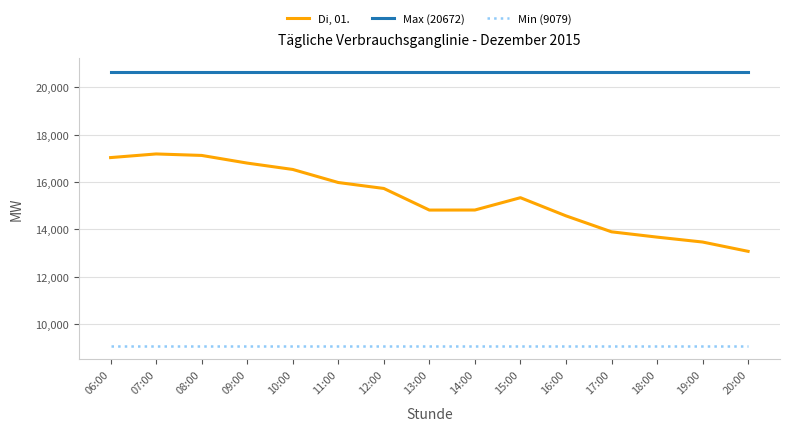

What is the minimum value shown in the chart?

9079.4